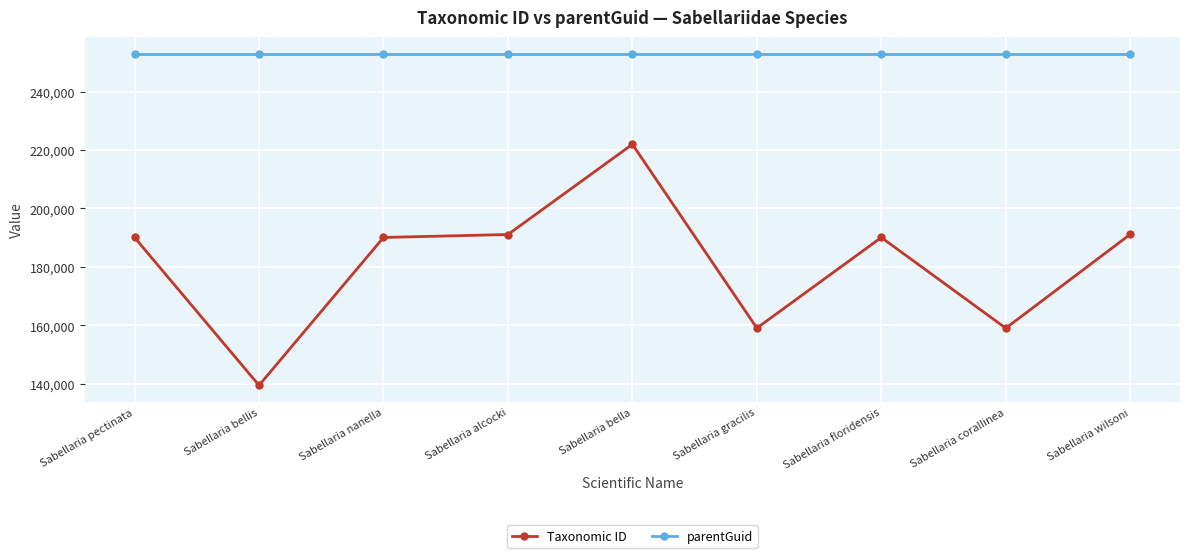

Rank the series by their average value, from lowest to highest.

Taxonomic ID, parentGuid